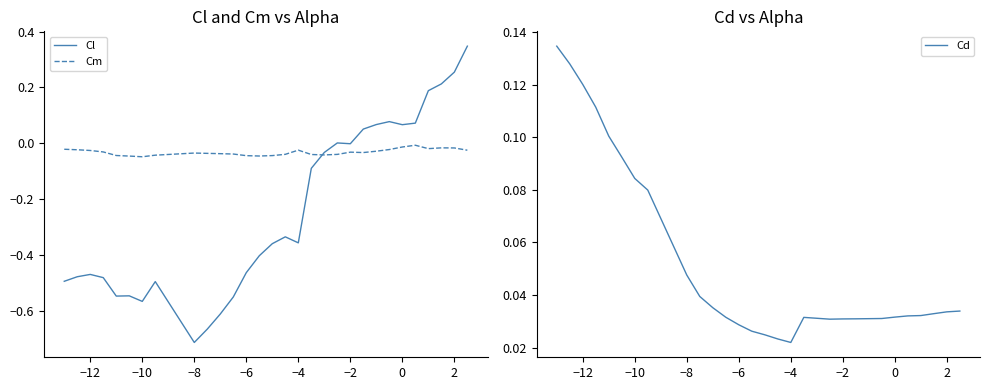

True or false: Cm has more than 0 interior local peaks.

True